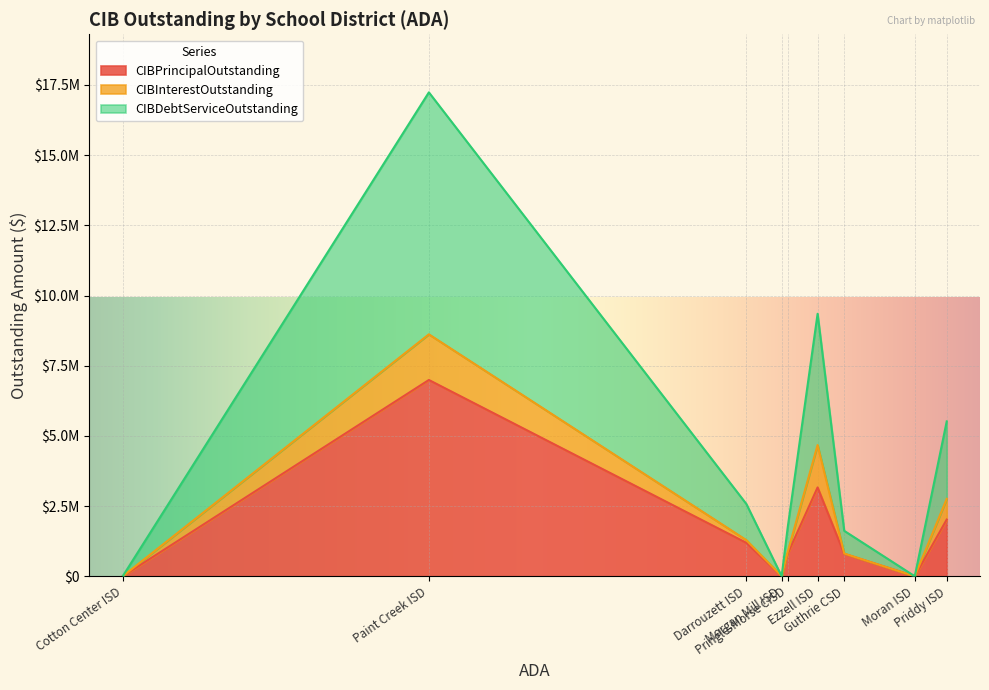

Between Cotton Center ISD and Morgan Mill ISD, which is larger?

Cotton Center ISD